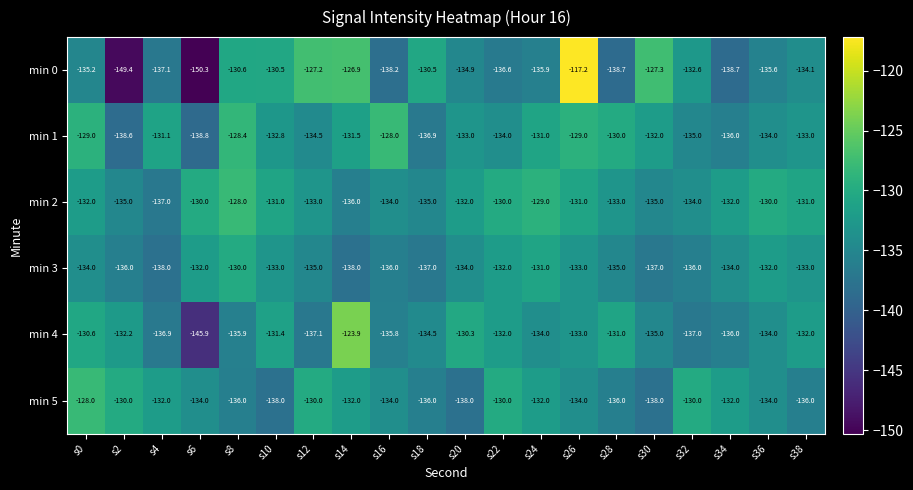

Where does the min 4 series first go above -134?

s0